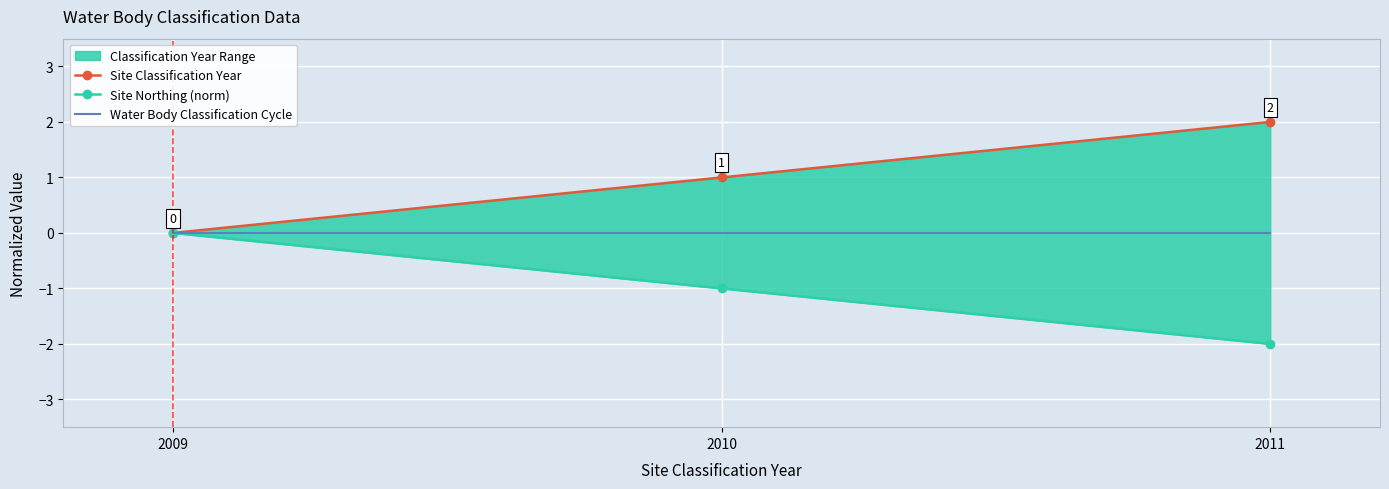

At which label does Site Northing (norm) reach its minimum?

2011